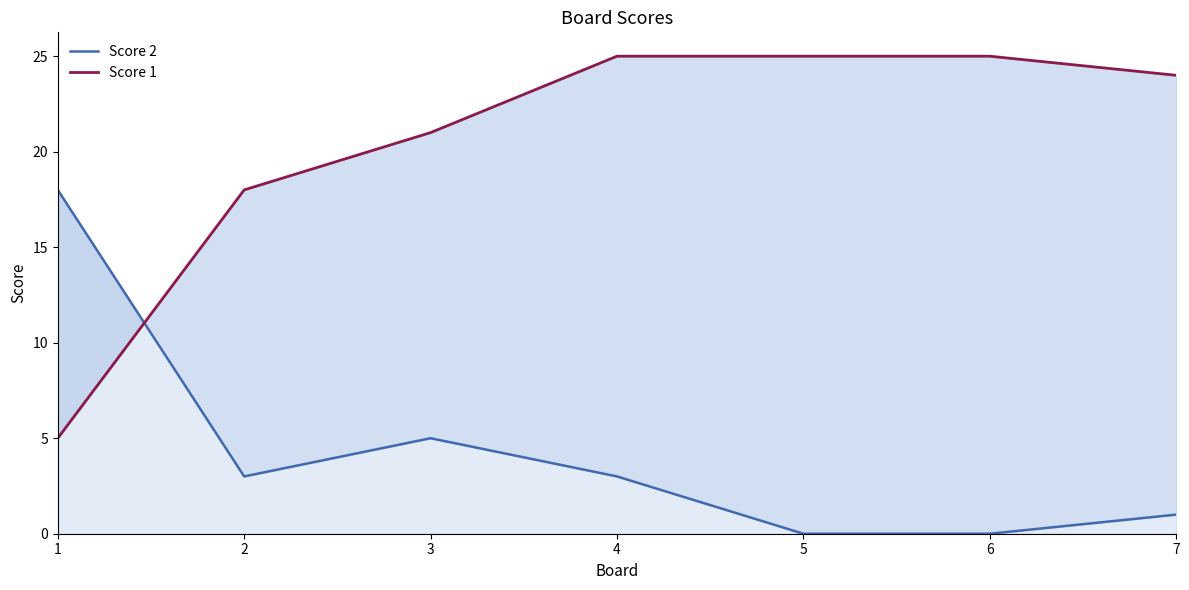

In Score 2, how many points are lower than both neighbors (excluding endpoints)?

1